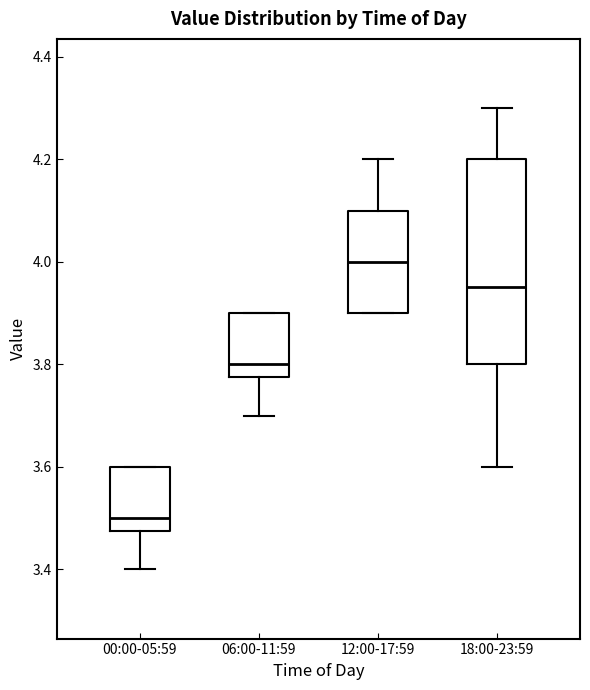

Which box has the highest median line?

12:00-17:59